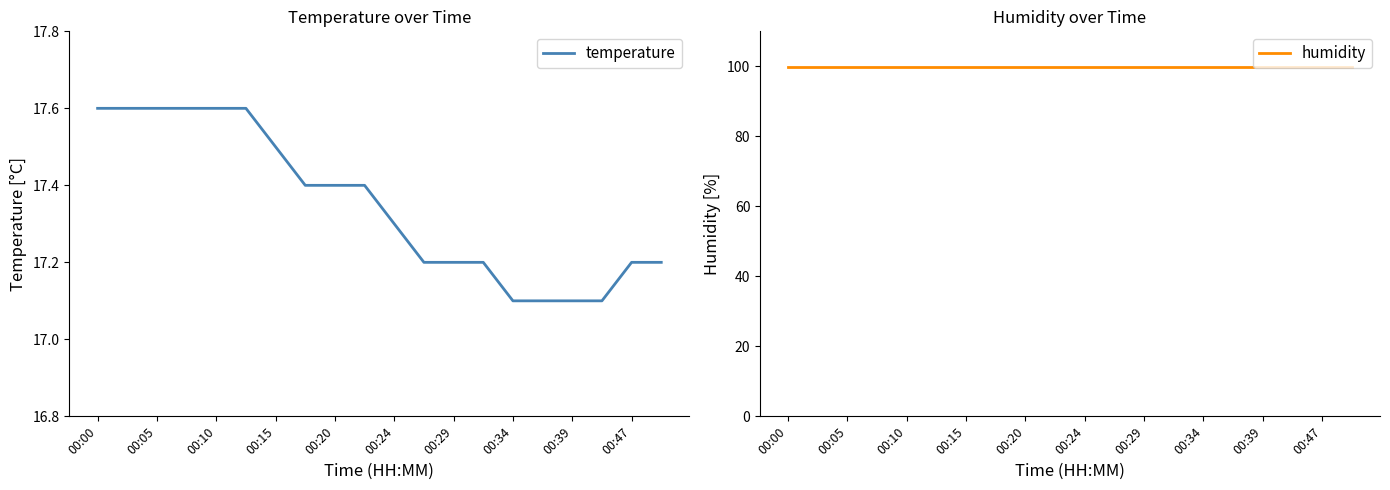

True or false: humidity and temperature intersect in this chart.

False